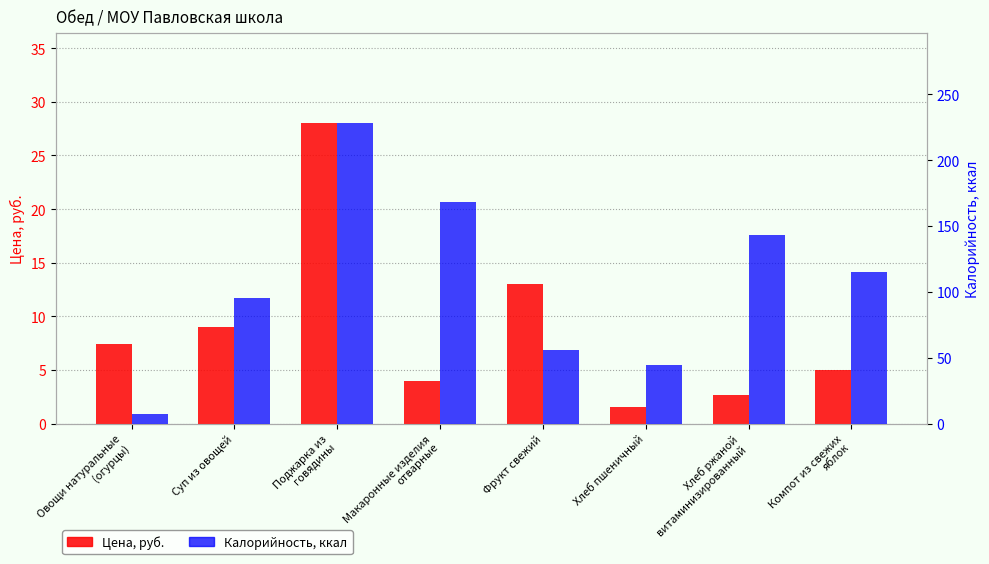

What is the approximate value of Калорийность at Компот из свежих
яблок?

115.0